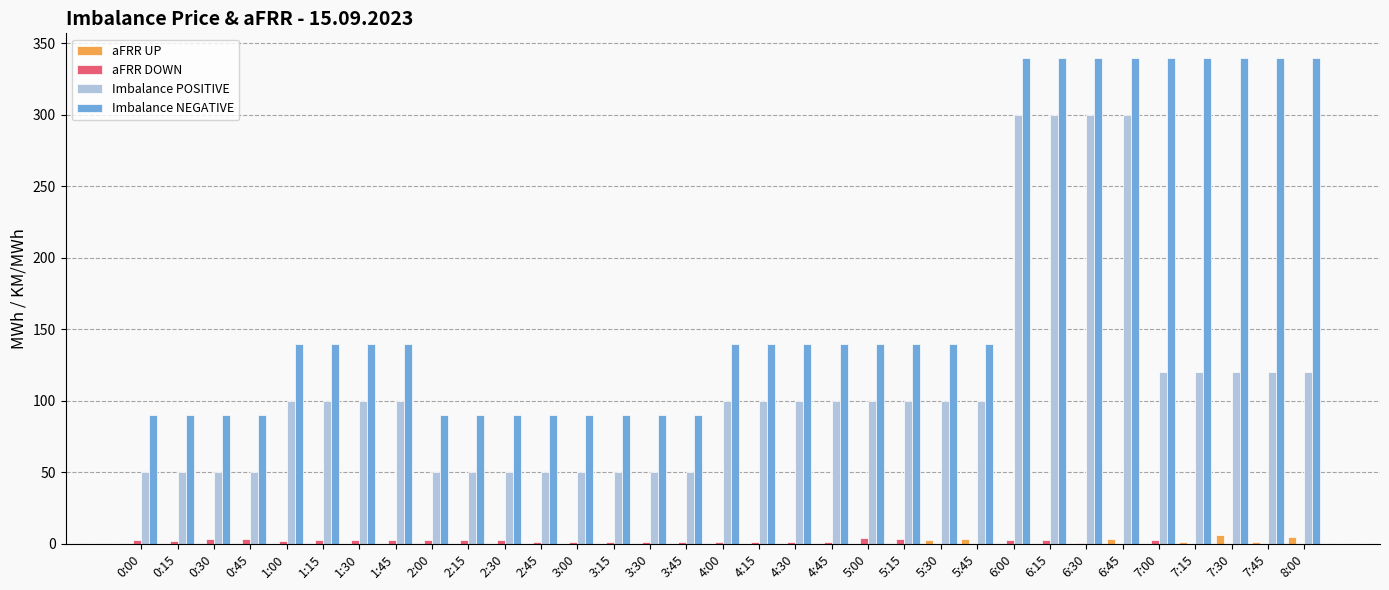

What is the greatest value displayed?

340.0